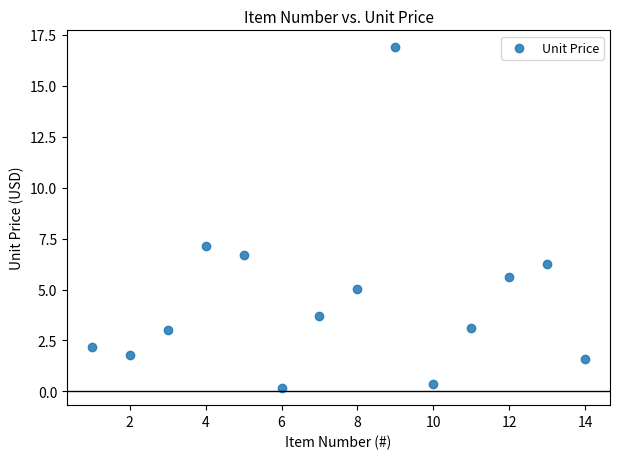

What Y value in the scatter plot is closest to 8?

7.1